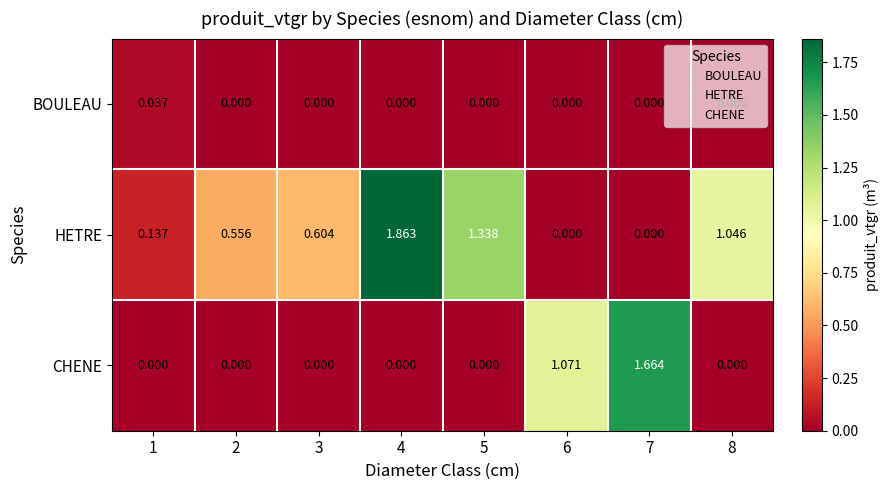

List the series in order of their peak value, highest first.

HETRE, CHENE, BOULEAU